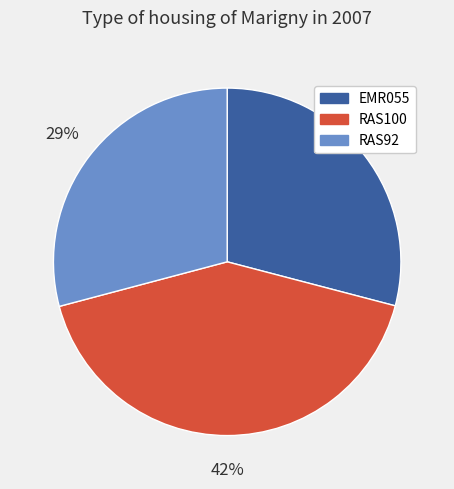

How many slices are in this pie chart?

3